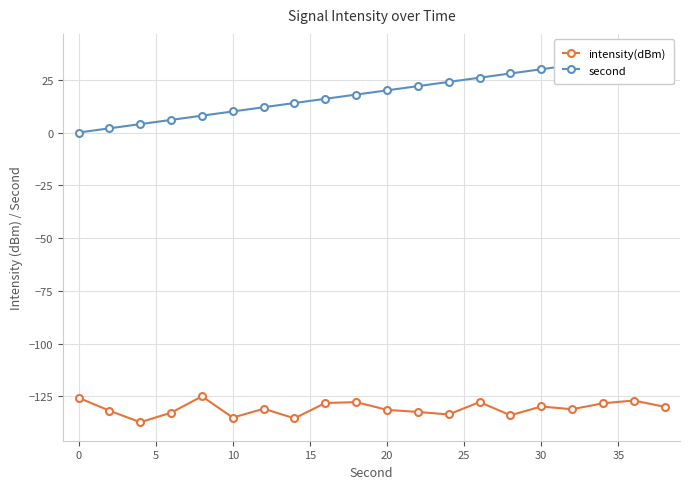

Rank the series by their average value, from highest to lowest.

second, intensity(dBm)